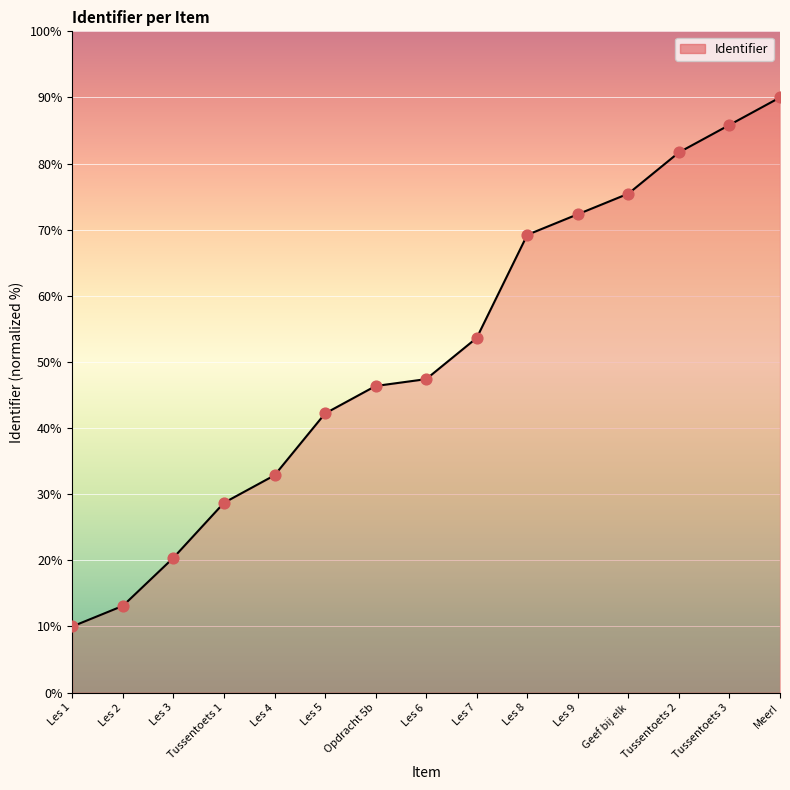

What is the change in value from Les 4 to Tussentoets 2?

+48.8